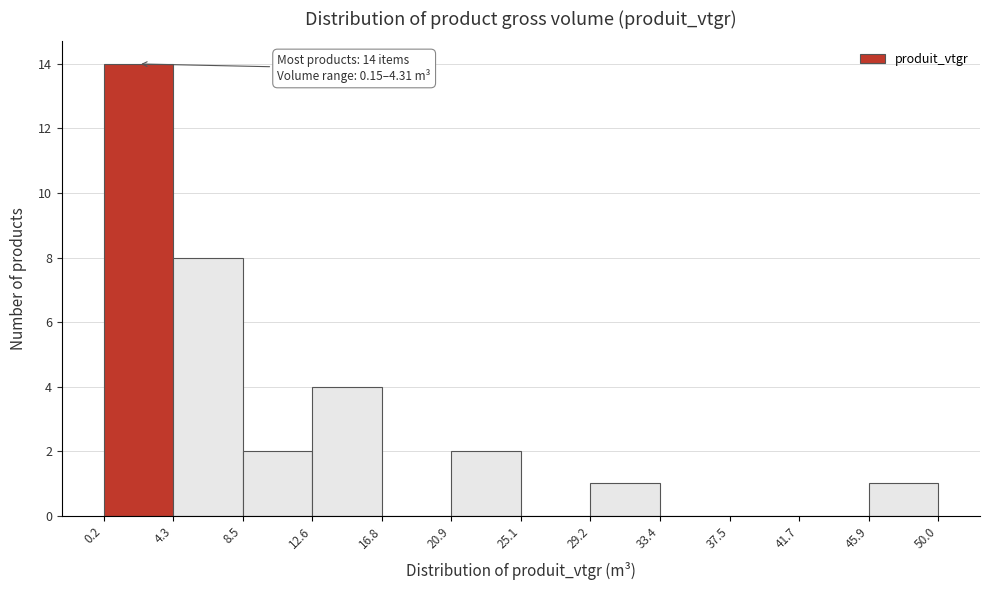

Over which range of the x-axis is the bar tallest?

0.2 to 4.3